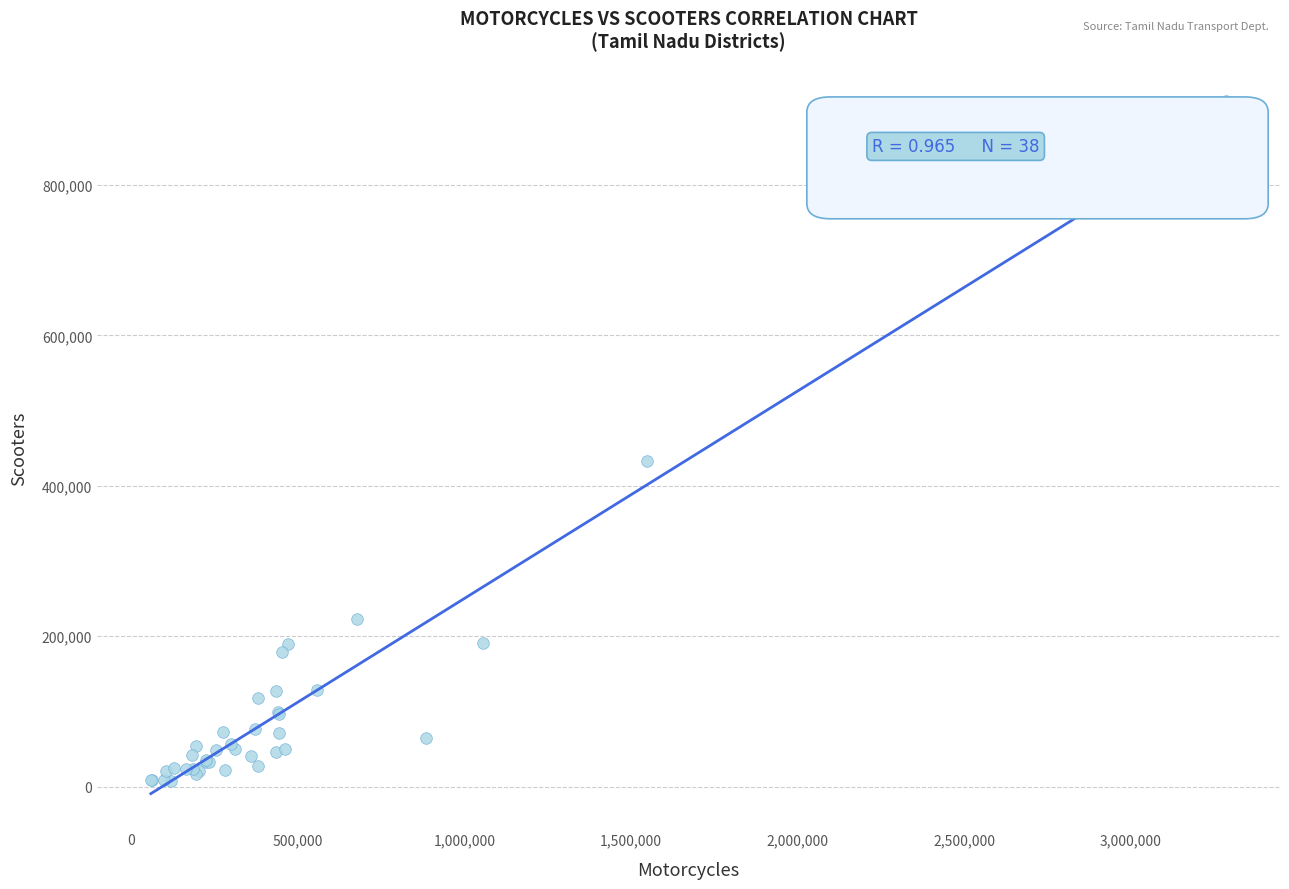

What Y value in the scatter plot is closest to 459237?

433188